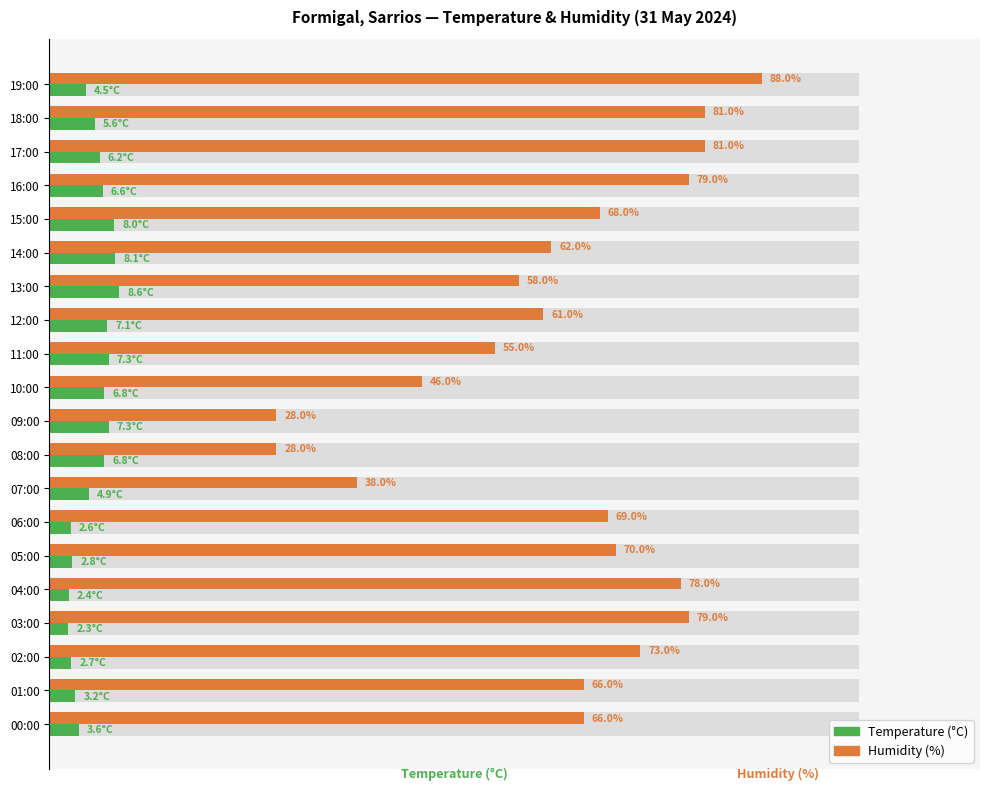

How many distinct data groups are displayed?

2